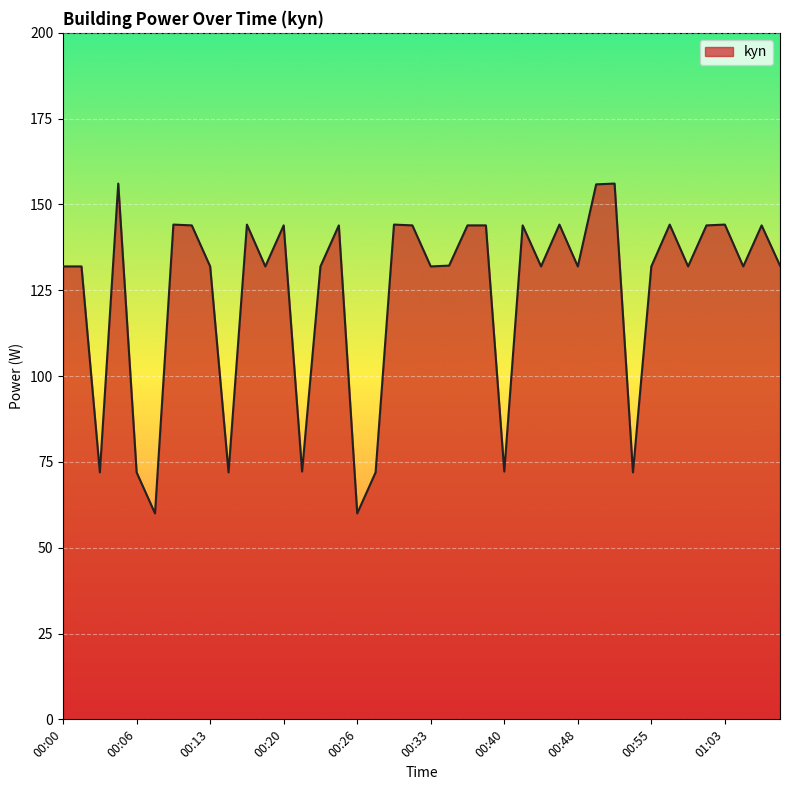

What is the maximum value shown in the chart?

156.1